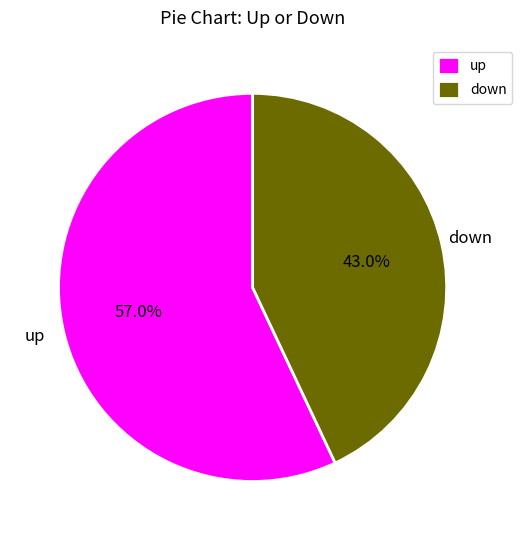

Count the number of slices in the pie.

2